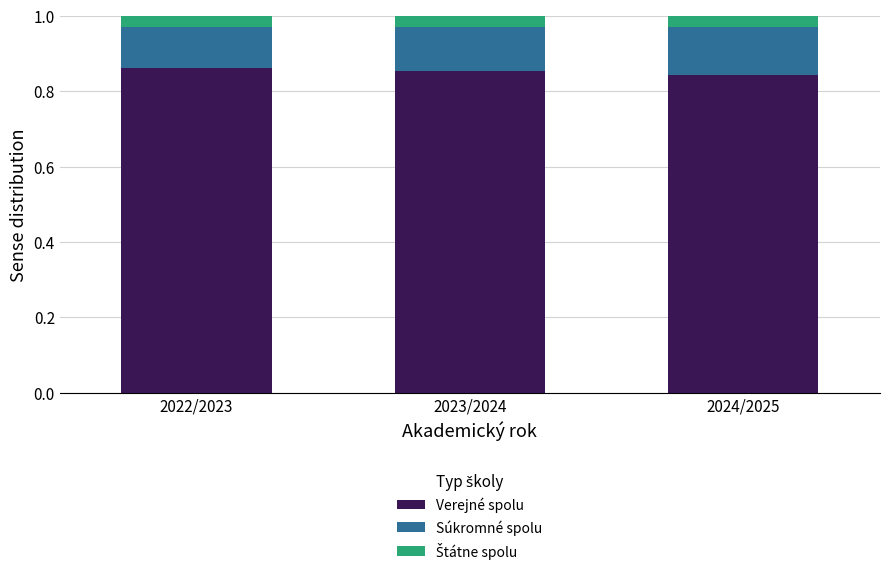

What is the sum of the Verejné spolu values at 2024/2025 and 2023/2024?

1.7